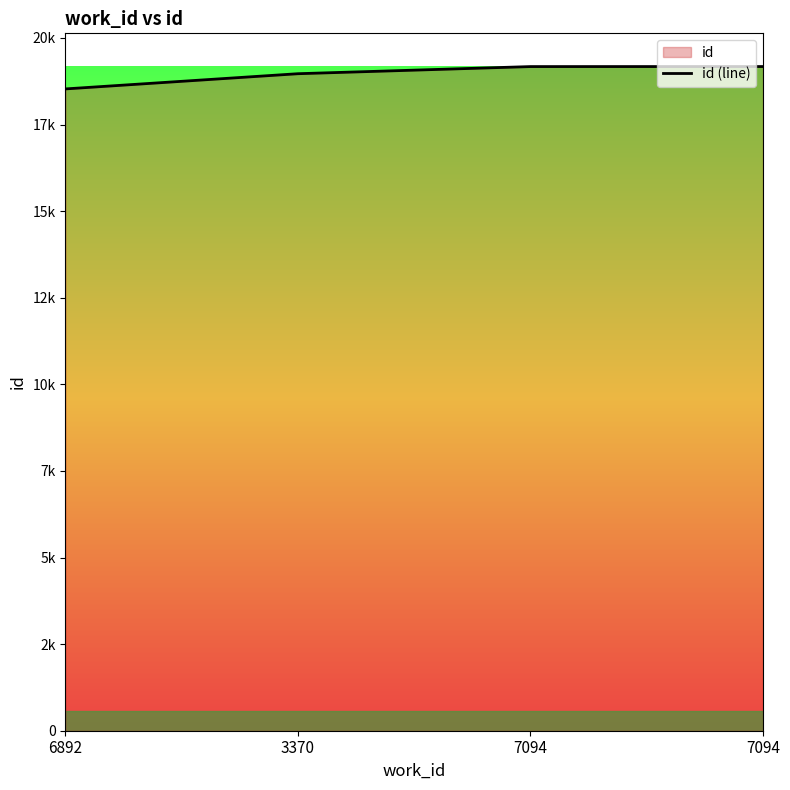

What is the smallest value displayed?

18529